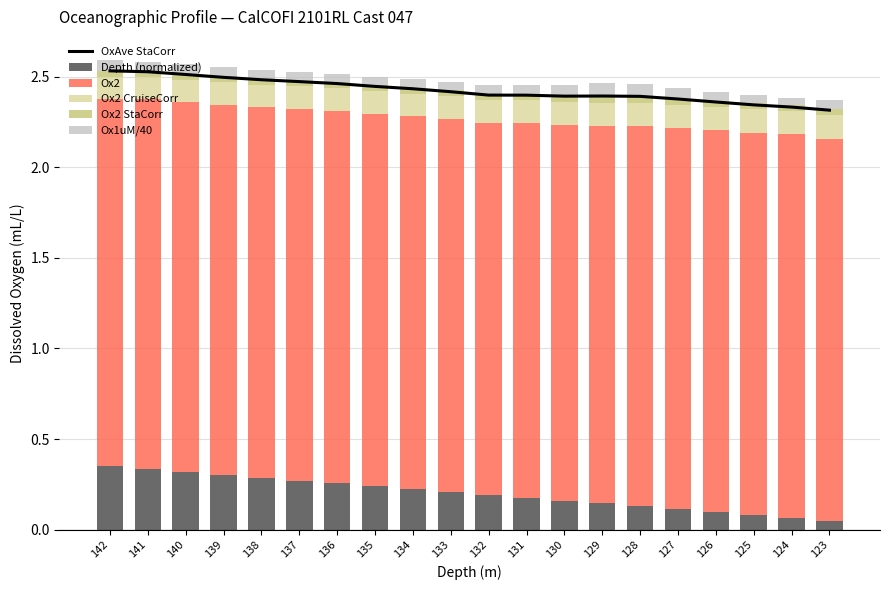

Reading left to right, transcribe all the data shown in this chart.

OxAve StaCorr: 142=2.5	141=2.5	140=2.5	139=2.5	138=2.5	137=2.5	136=2.5	135=2.4	134=2.4	133=2.4	132=2.4	131=2.4	130=2.4	129=2.4	128=2.4	127=2.4	126=2.4	125=2.3	124=2.3	123=2.3
Depth (normalized): 142=0.3	141=0.3	140=0.3	139=0.3	138=0.3	137=0.3	136=0.3	135=0.2	134=0.2	133=0.2	132=0.2	131=0.2	130=0.2	129=0.1	128=0.1	127=0.1	126=0.1	125=0.1	124=0.1	123=0.1
Ox2: 142=2.0	141=2.0	140=2.0	139=2.0	138=2.0	137=2.0	136=2.1	135=2.1	134=2.1	133=2.1	132=2.1	131=2.1	130=2.1	129=2.1	128=2.1	127=2.1	126=2.1	125=2.1	124=2.1	123=2.1
Ox2 CruiseCorr: 142=0.1	141=0.1	140=0.1	139=0.1	138=0.1	137=0.1	136=0.1	135=0.1	134=0.1	133=0.1	132=0.1	131=0.1	130=0.1	129=0.1	128=0.1	127=0.1	126=0.1	125=0.1	124=0.1	123=0.1
Ox2 StaCorr: 142=0.0	141=0.0	140=0.0	139=0.0	138=0.0	137=0.0	136=0.0	135=0.0	134=0.0	133=0.0	132=0.0	131=0.0	130=0.0	129=0.0	128=0.0	127=0.0	126=0.0	125=0.0	124=0.0	123=0.0
Ox1uM/40: 142=0.1	141=0.1	140=0.1	139=0.1	138=0.0	137=0.0	136=0.0	135=0.0	134=0.0	133=0.0	132=0.1	131=0.0	130=0.1	129=0.1	128=0.1	127=0.1	126=0.1	125=0.0	124=0.0	123=0.1